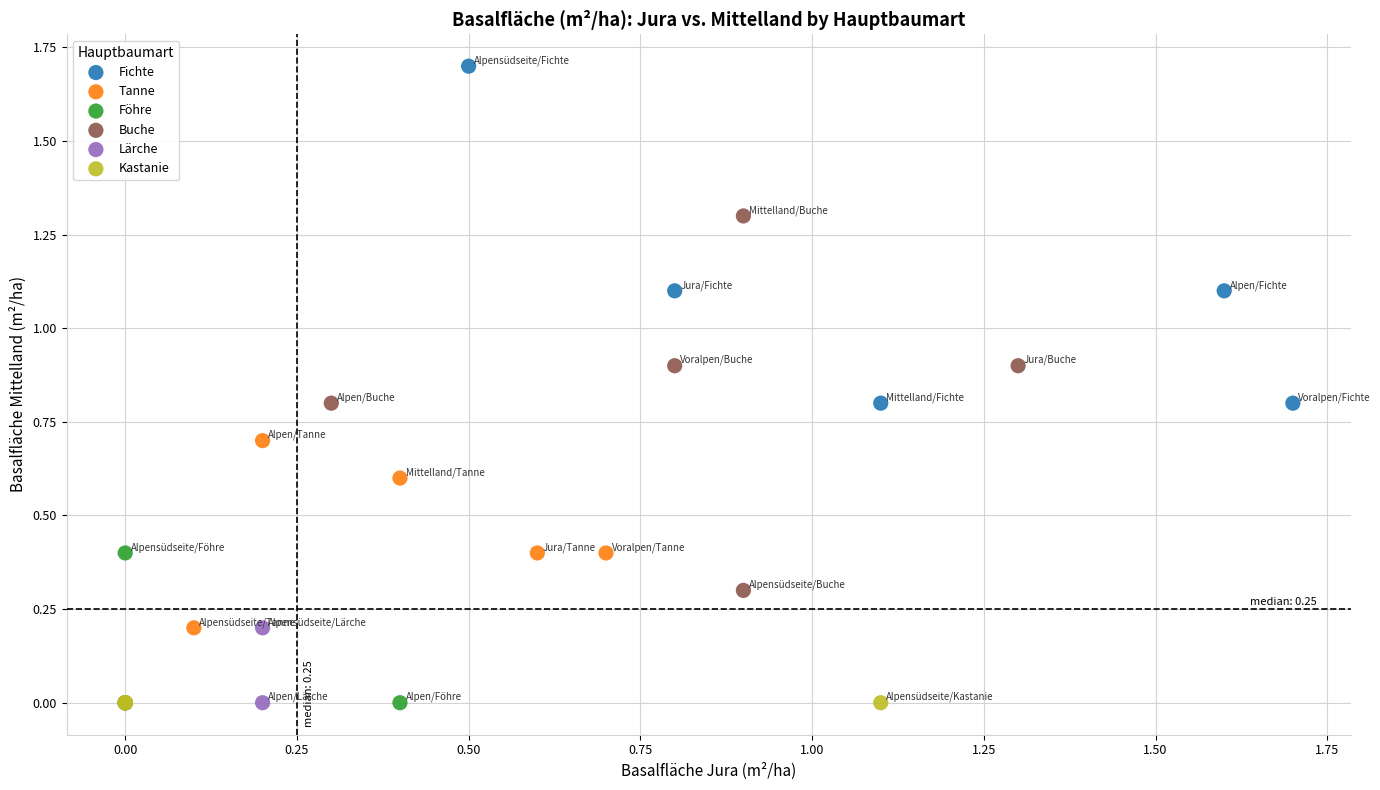

What are all the series names shown in the legend?

Fichte, Tanne, Föhre, Buche, Lärche, Kastanie